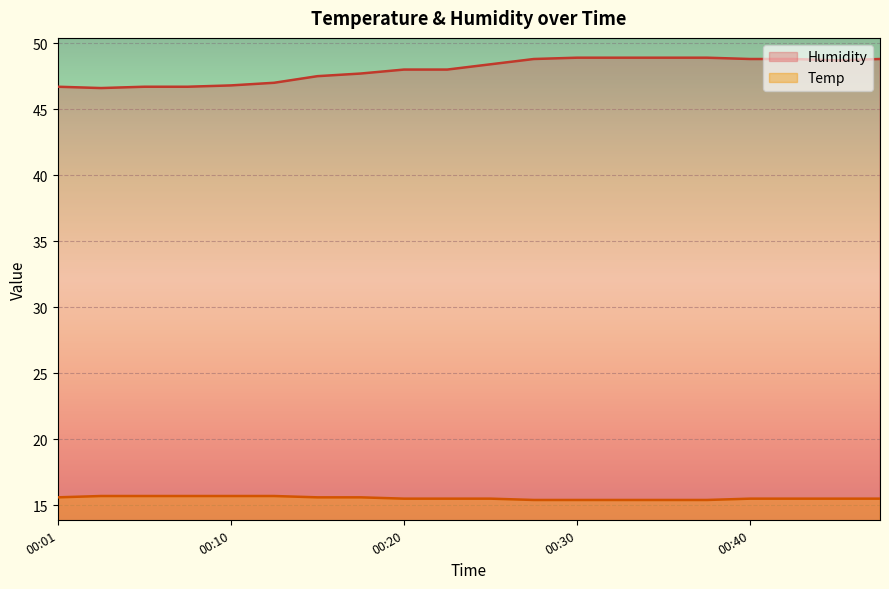

Between 00:03 and 00:28, which series saw the biggest shift?

Humidity